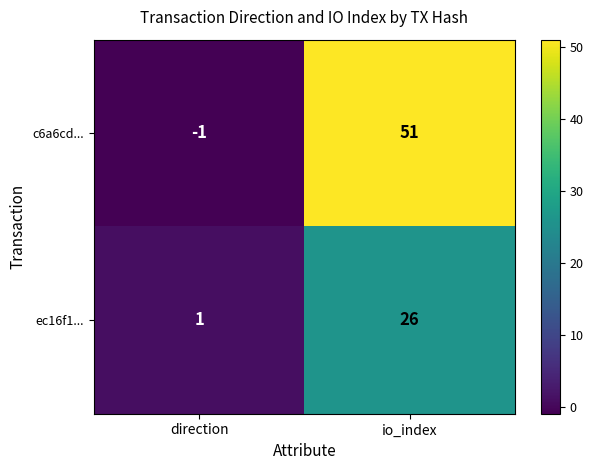

Between direction and io_index, which series saw the biggest shift?

c6a6cd...